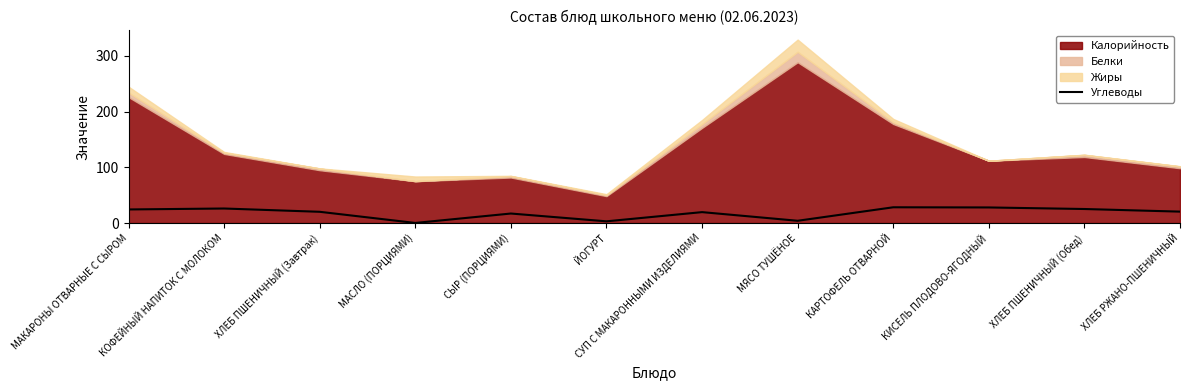

At which category does the chart reach its minimum across all series?

МАСЛО (ПОРЦИЯМИ)